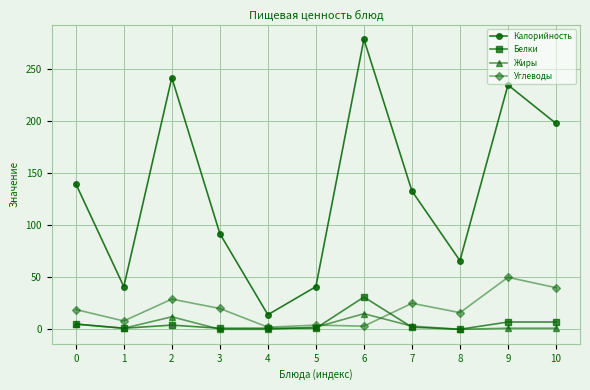

Between 1 and 6, which series saw the biggest shift?

Калорийность